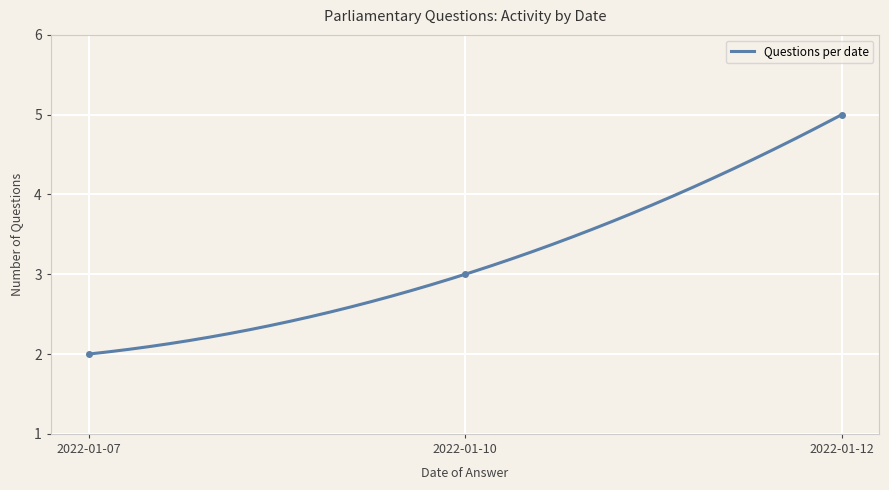

What is the lowest value of the Questions per date series?

2.0